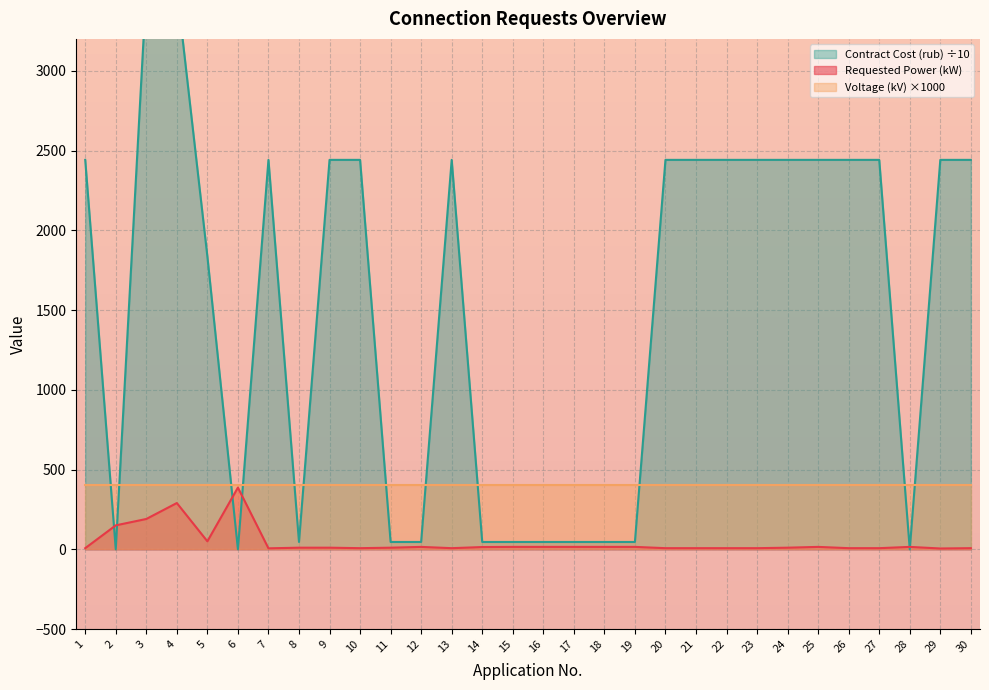

Which series ends up on top after the final intersection of Requested Power (kW) and Contract Cost (rub)?

Contract Cost (rub)